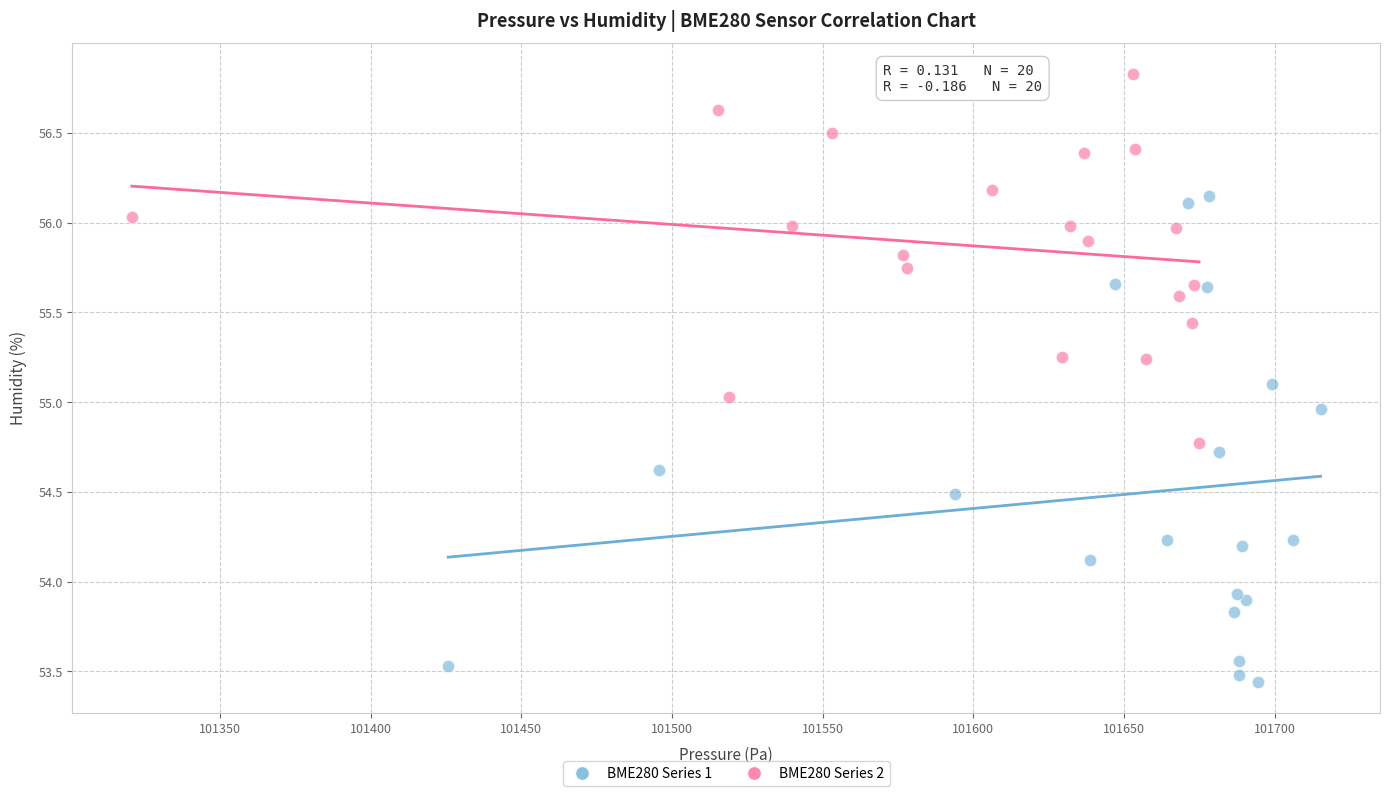

Which series has the largest Y range (max minus min)?

BME280 Series 1